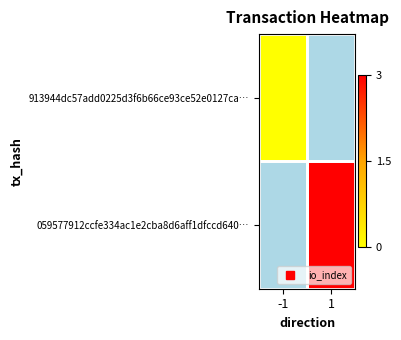

At which category does the chart reach its peak across all series?

1